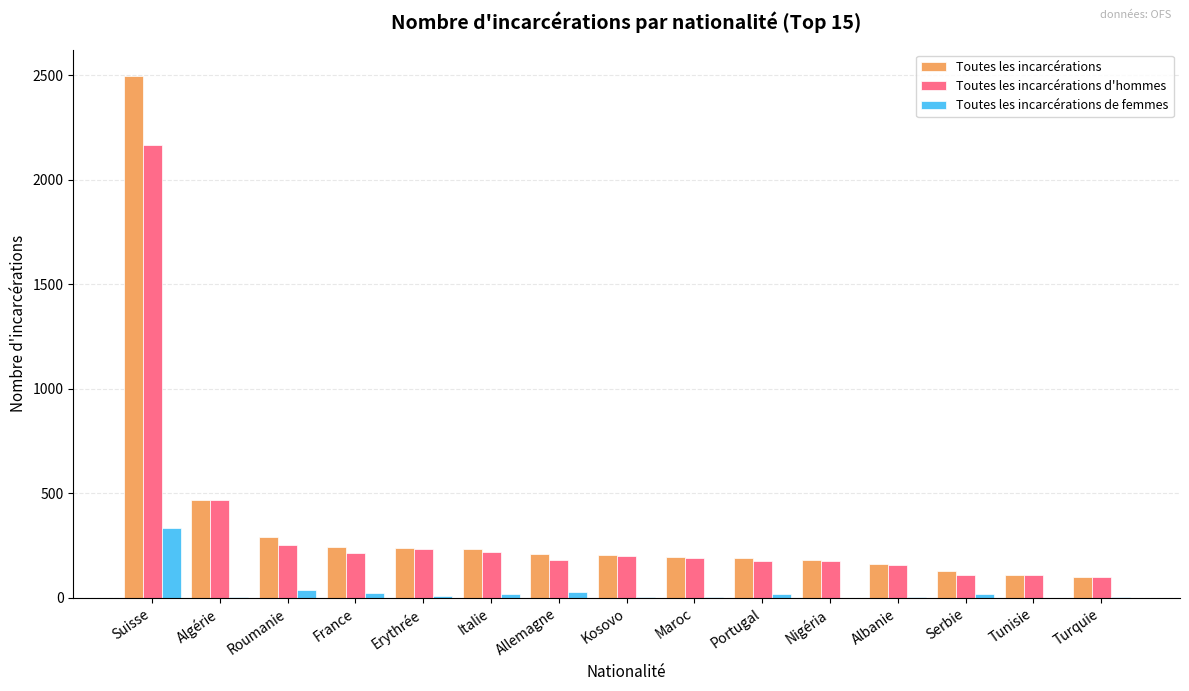

At which label is Toutes les incarcérations closest to 1300?

Algérie